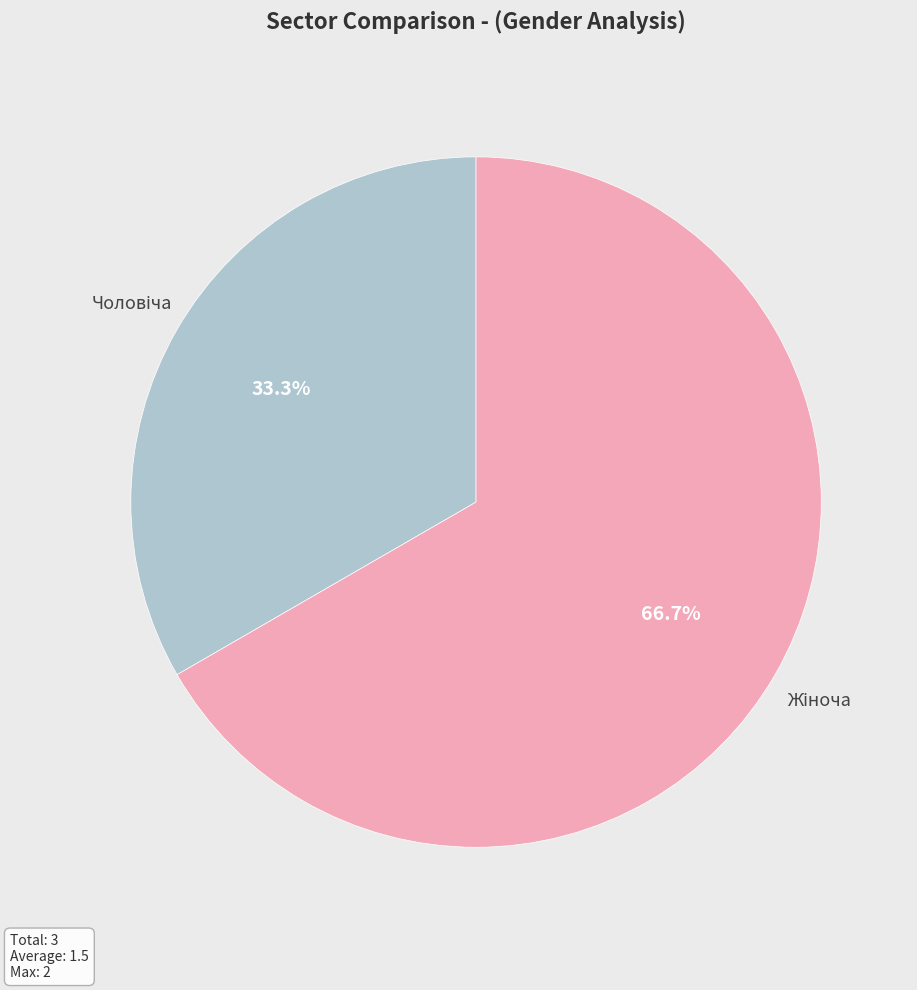

Does any single category account for the majority?

Yes